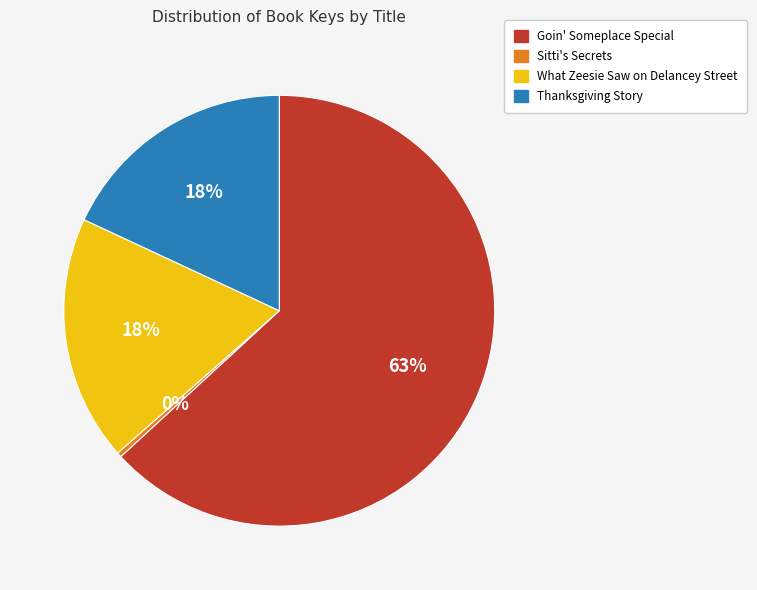

To the nearest percent, what is the combined percentage of Thanksgiving Story and What Zeesie Saw on Delancey Street?

36%